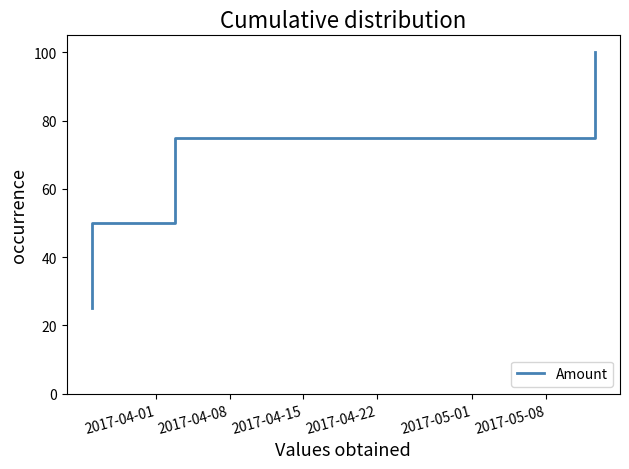

Count the number of data series in this chart.

1